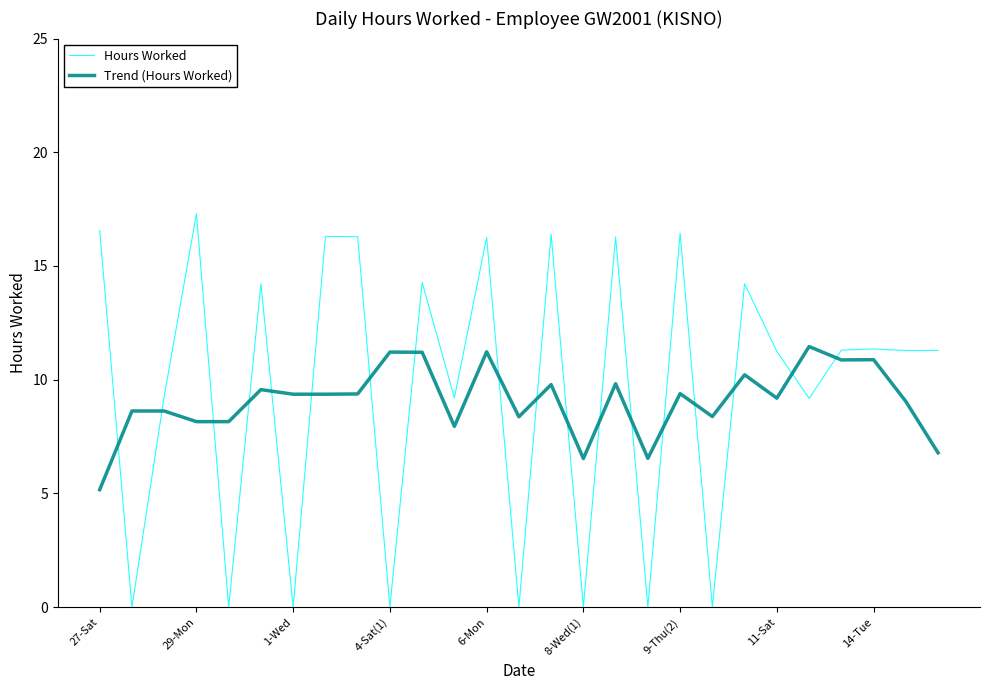

Rank the series by their maximum value, from highest to lowest.

Hours Worked, Trend (Hours Worked)